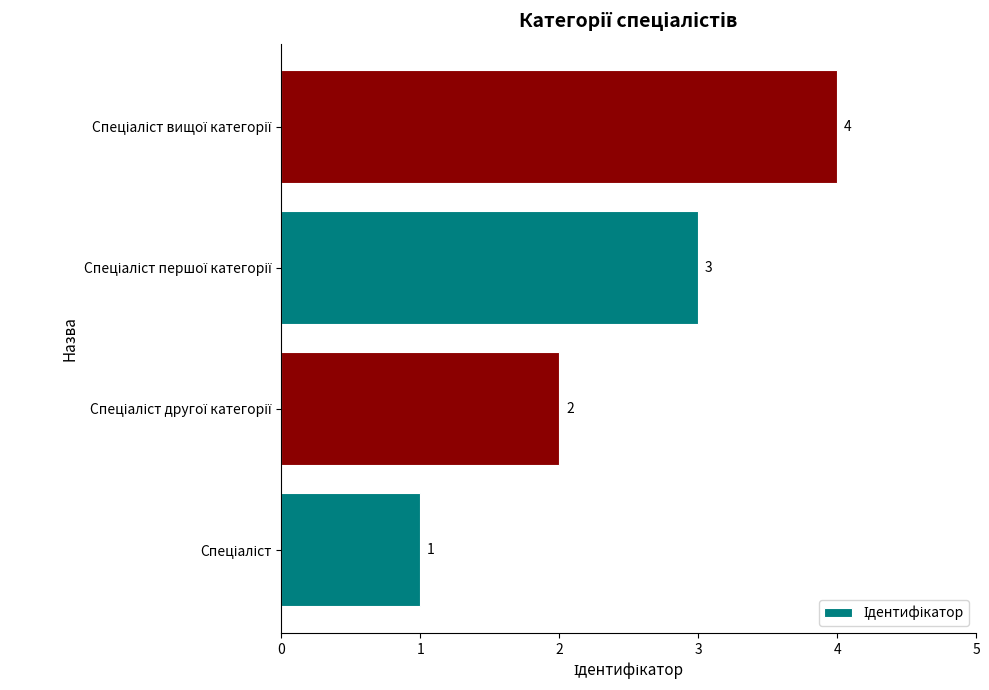

How many values are between 2 and 4?

3